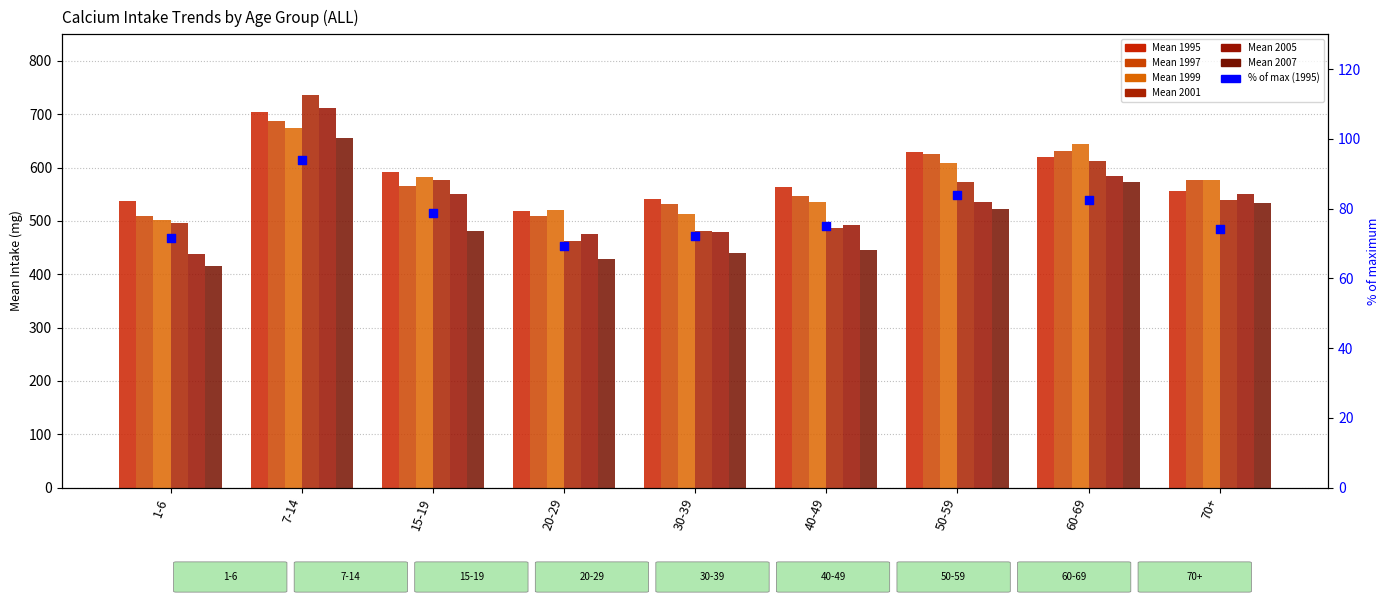

Which series has the largest total across all categories?

Mean_1995